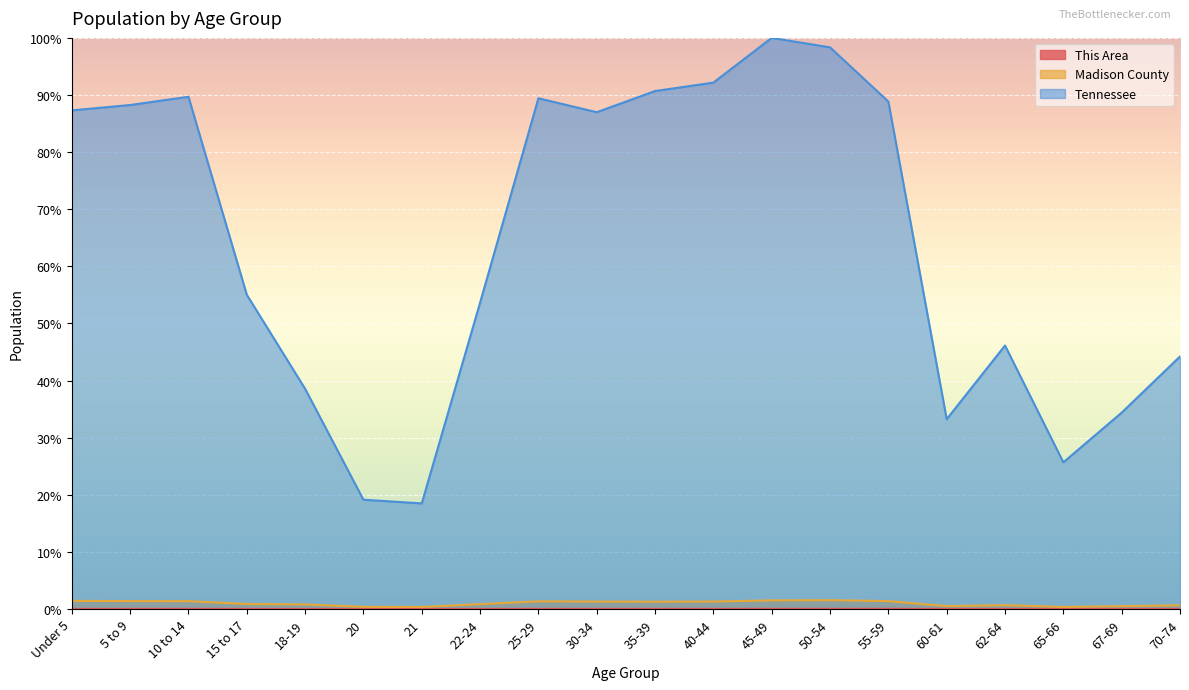

What is the spread (max minus min) of values at 55-59?

88.8